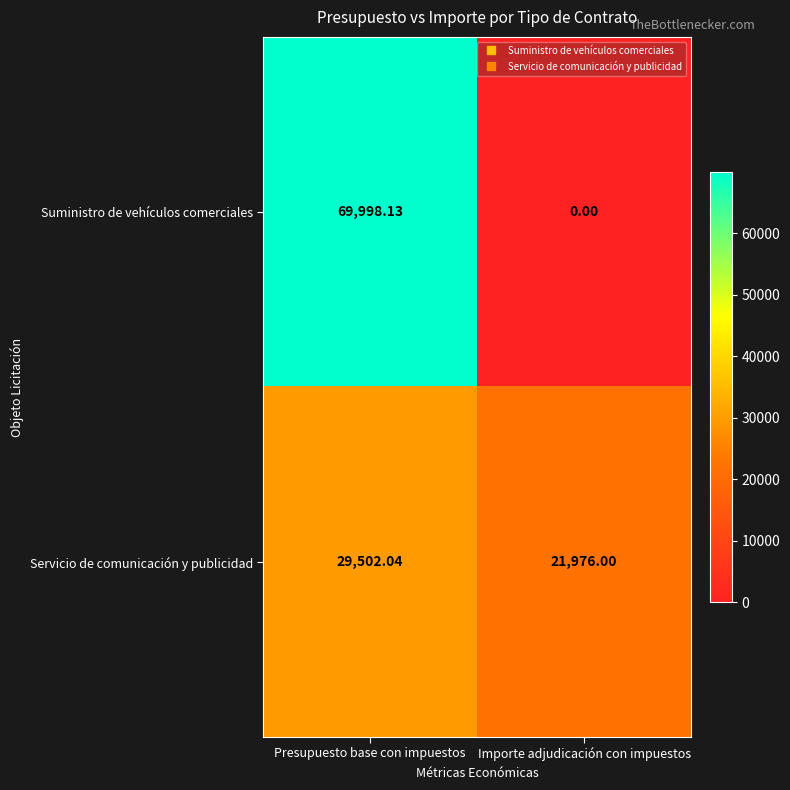

At which label does Suministro de vehículos comerciales first exceed 69998?

Presupuesto base con impuestos